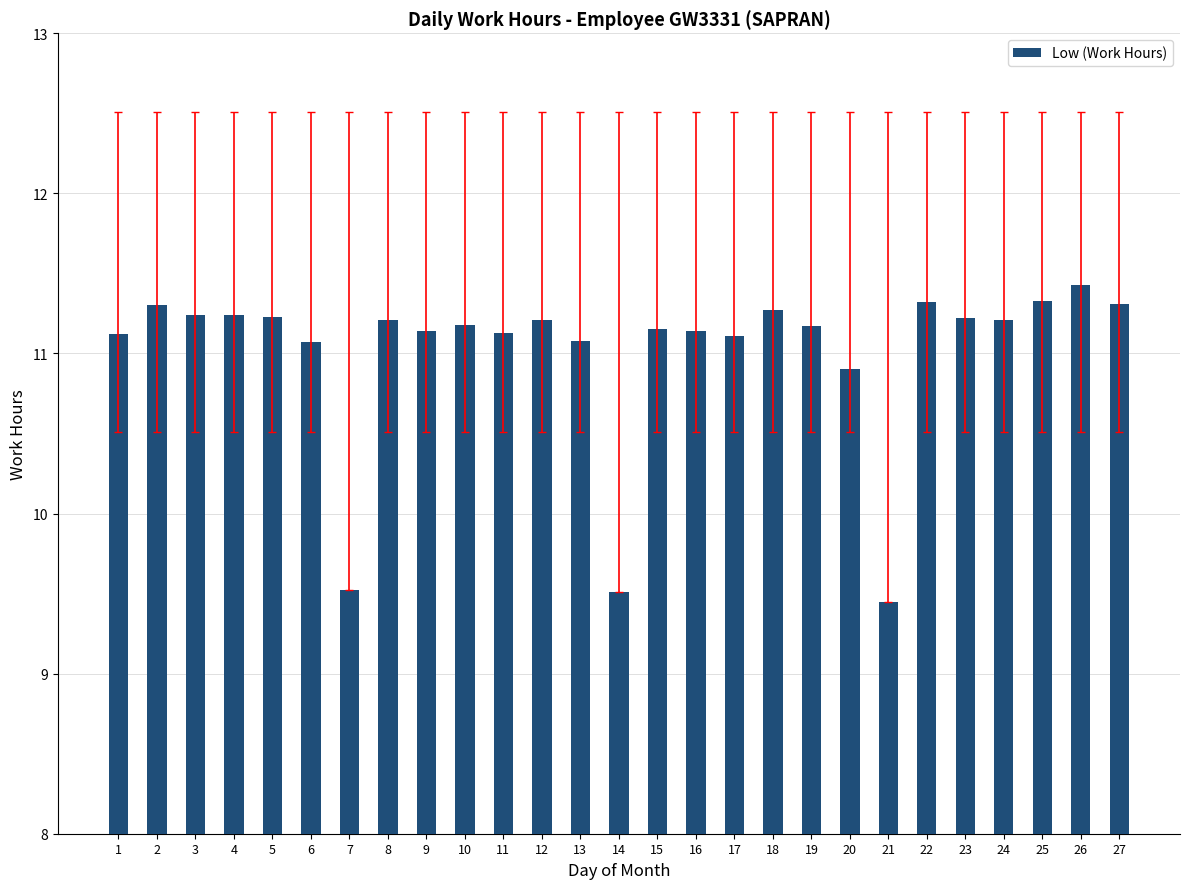

True or false: the data shows 11.1 at 9.

True